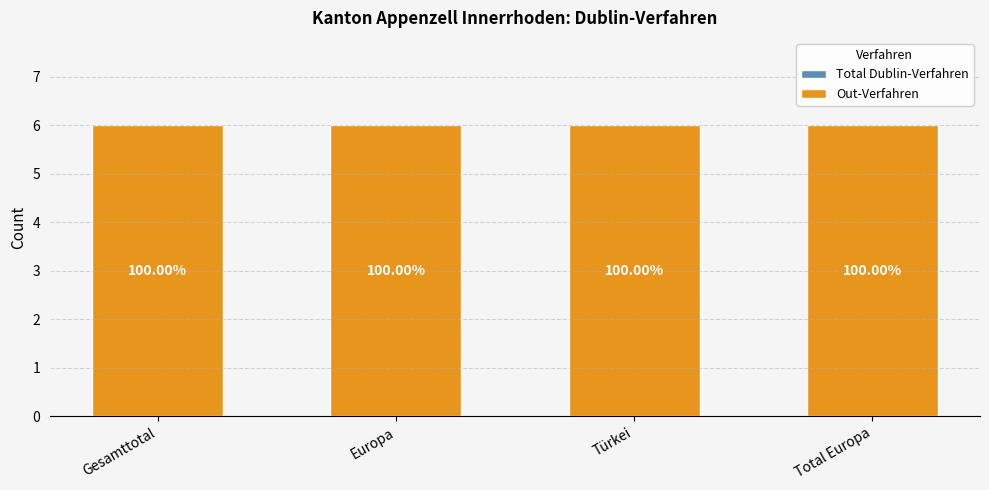

Are the bars grouped side by side (vs. stacked)?

Yes